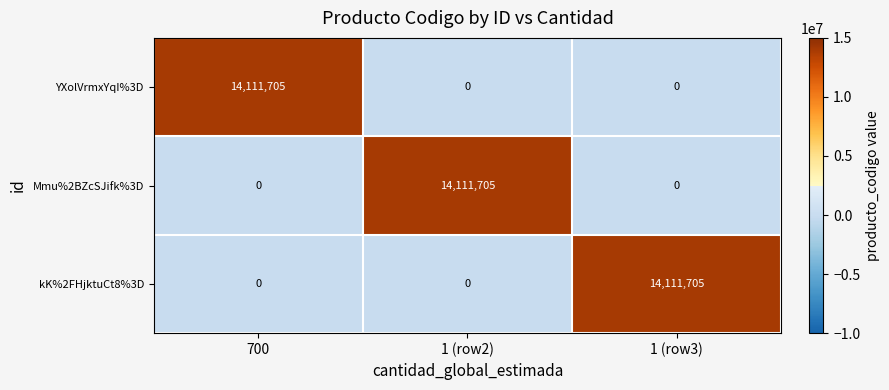

What is the difference between the maximum and second lowest values in the YXolVrmxYqI%3D series?

14111705